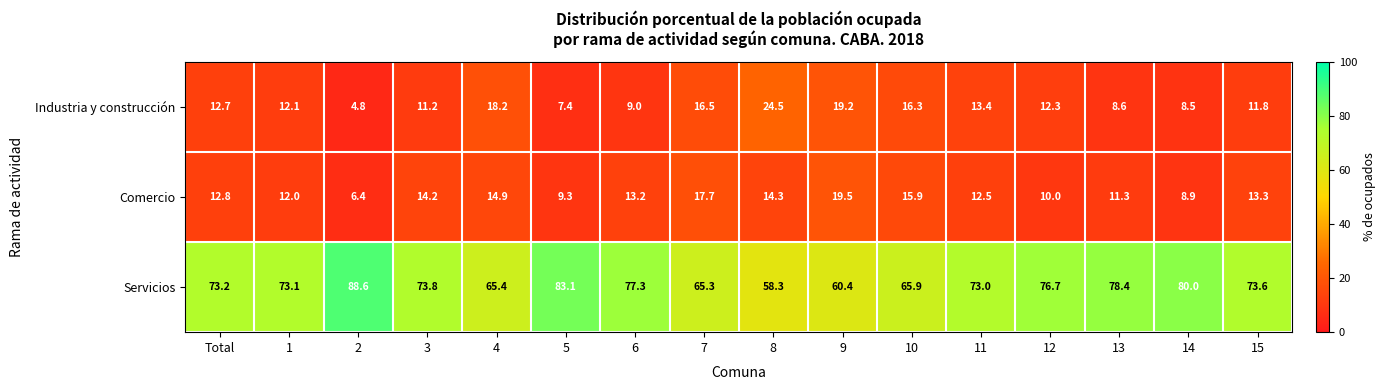

What is the average value of the Comercio series?

12.9